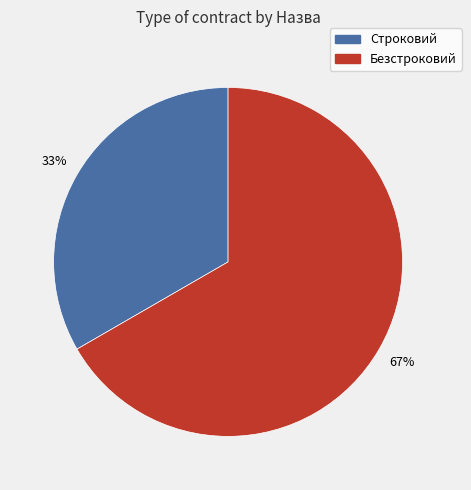

Approximately how many times larger is the value at Безстроковий compared to Строковий?

2.0